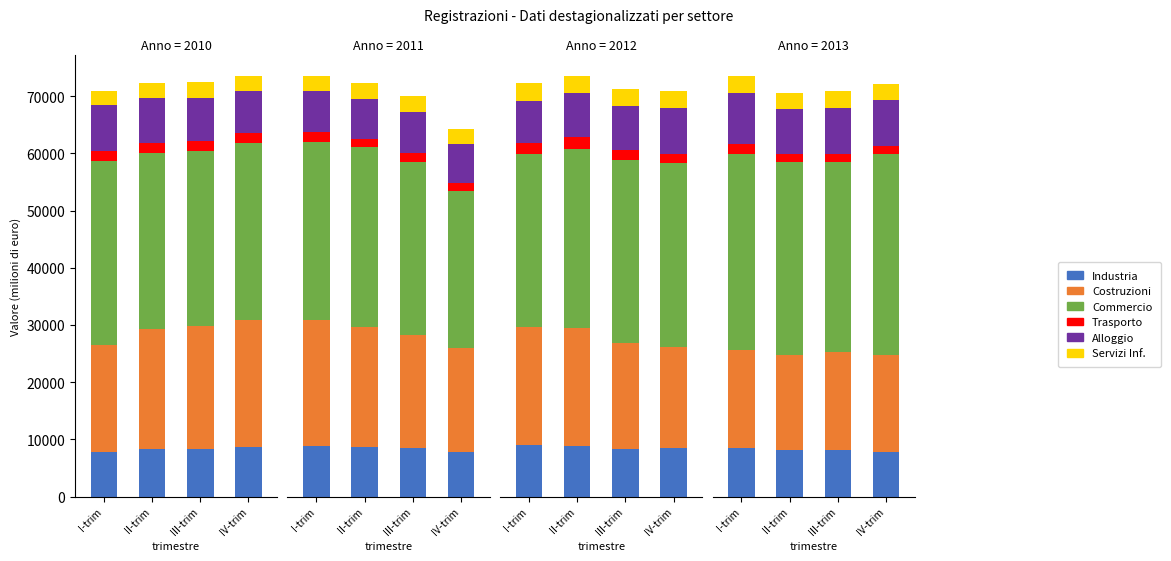

How many series are shown in this chart?

6